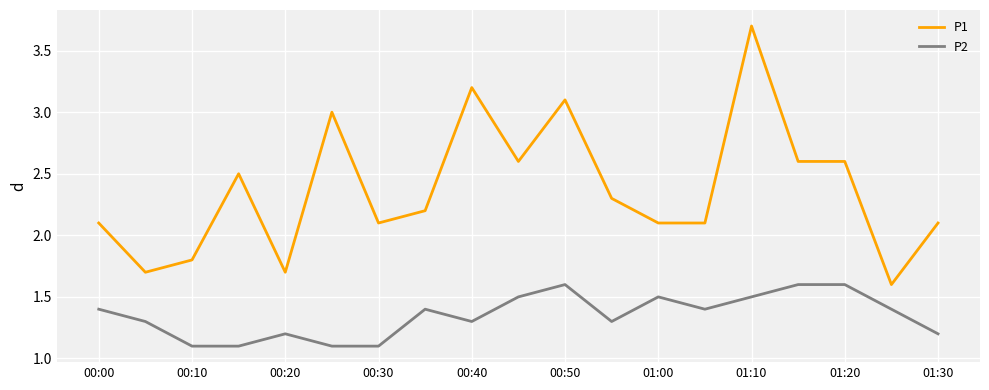

Rank the series by their average value, from highest to lowest.

P1, P2